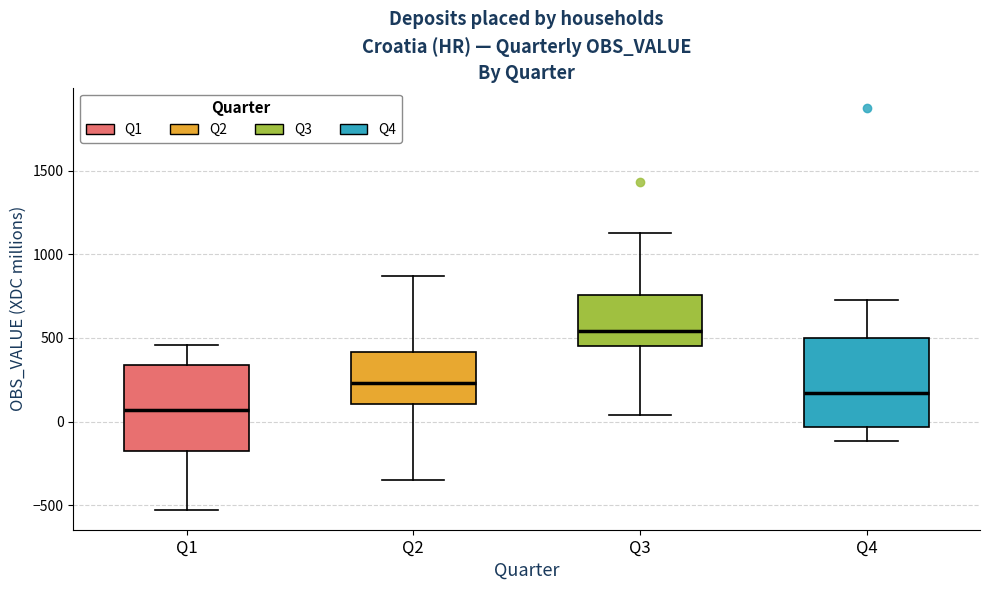

Reading left to right, transcribe this box plot: for each box, give where its median line is, the range the box spans, and where its two whiskers end, as read against the y-axis. The values are not printed on the chart, so give them approximately, as read against the axis.

Q1: median 50, box -150 to 350, whiskers -550 to 450
Q2: median 250, box 100 to 400, whiskers -350 to 850
Q3: median 550, box 450 to 750, whiskers 50 to 1150
Q4: median 150, box -50 to 500, whiskers -100 to 750